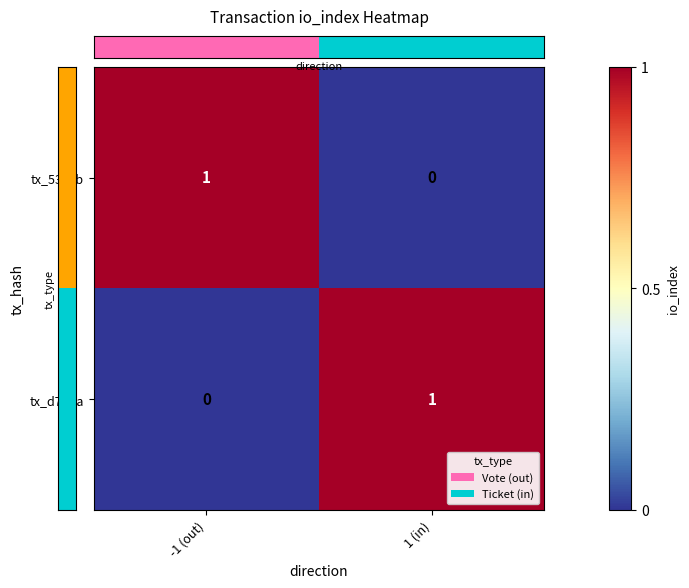

True or false: tx_53cab has a value of 1 at -1 (out).

True